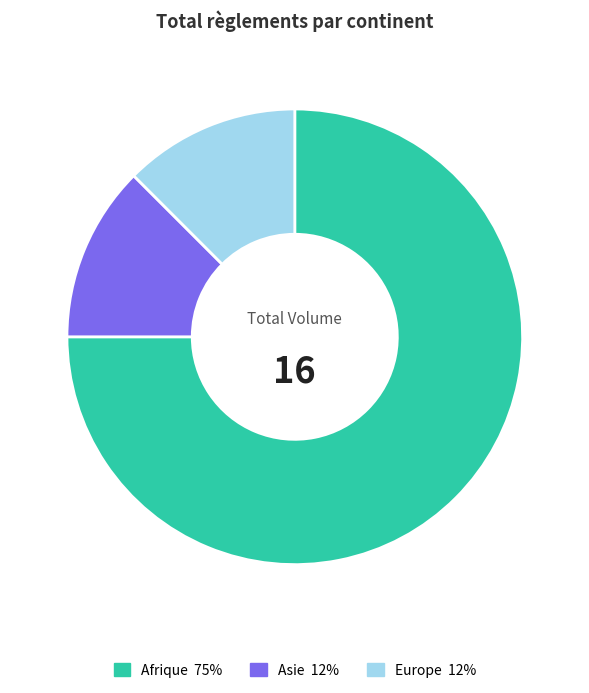

Is there any slice that represents more than half of the pie?

Yes